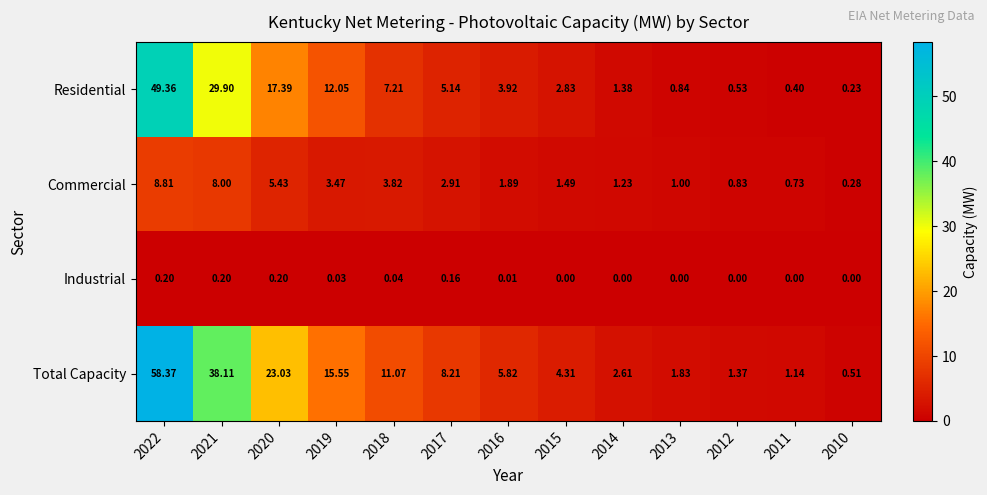

List the series in order of their overall mean, highest first.

Total Capacity, Residential, Commercial, Industrial